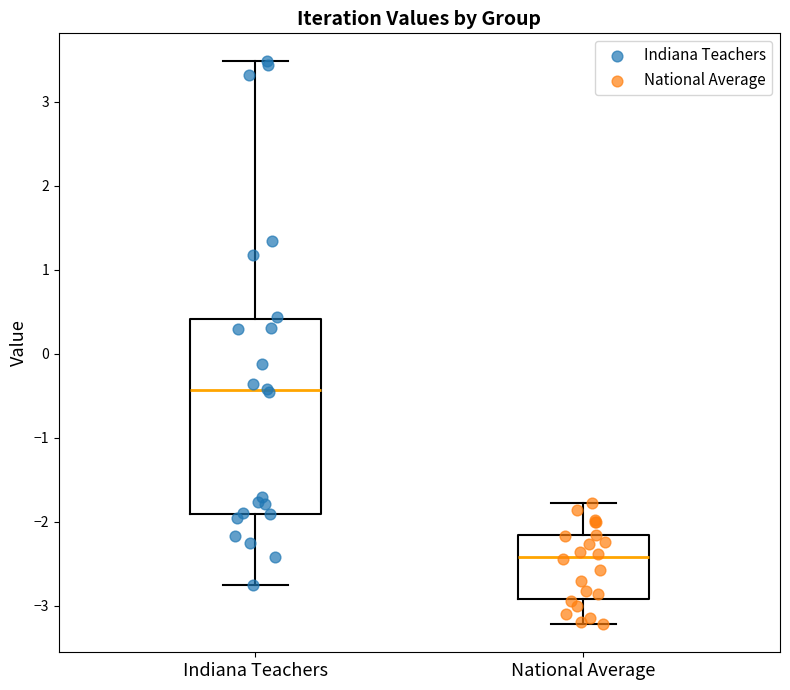

Which box's median line is the lowest?

National Average